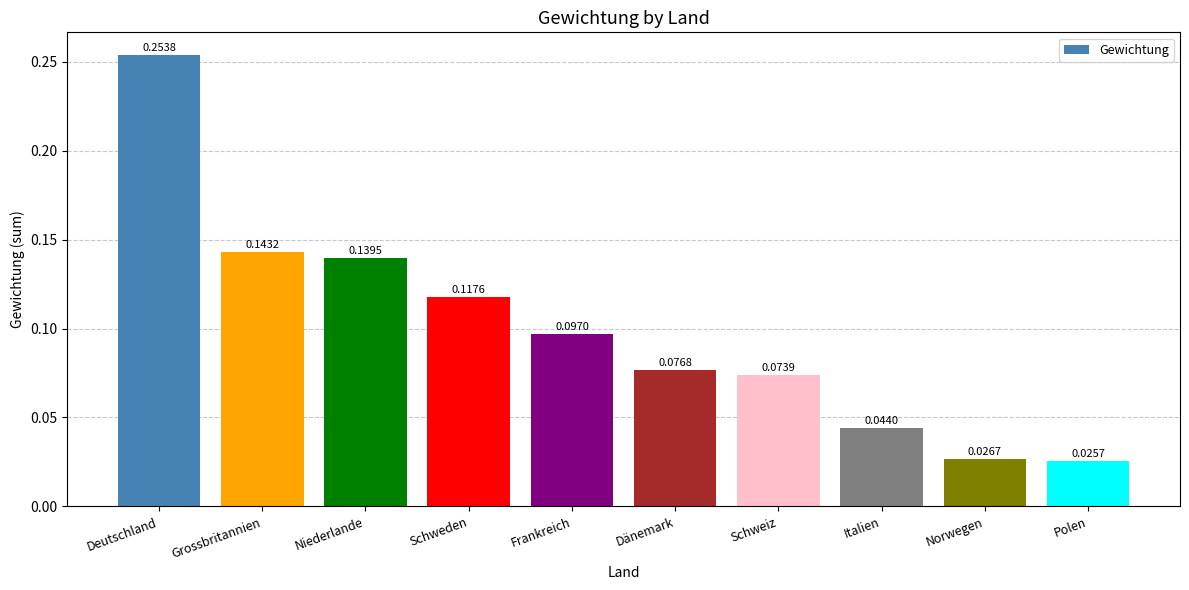

Which label corresponds to the smallest value in the chart?

Polen